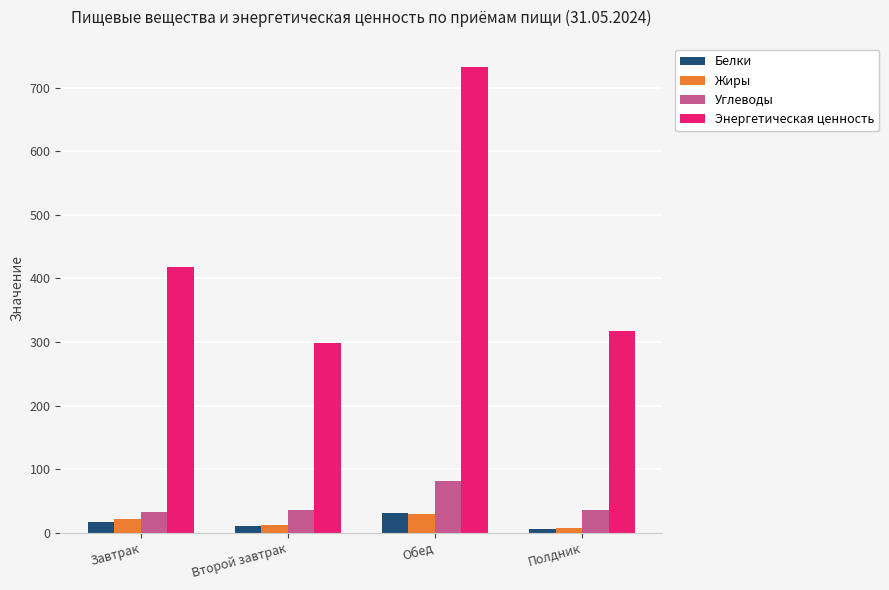

What is the sum of all Энергетическая ценность values?

1765.6